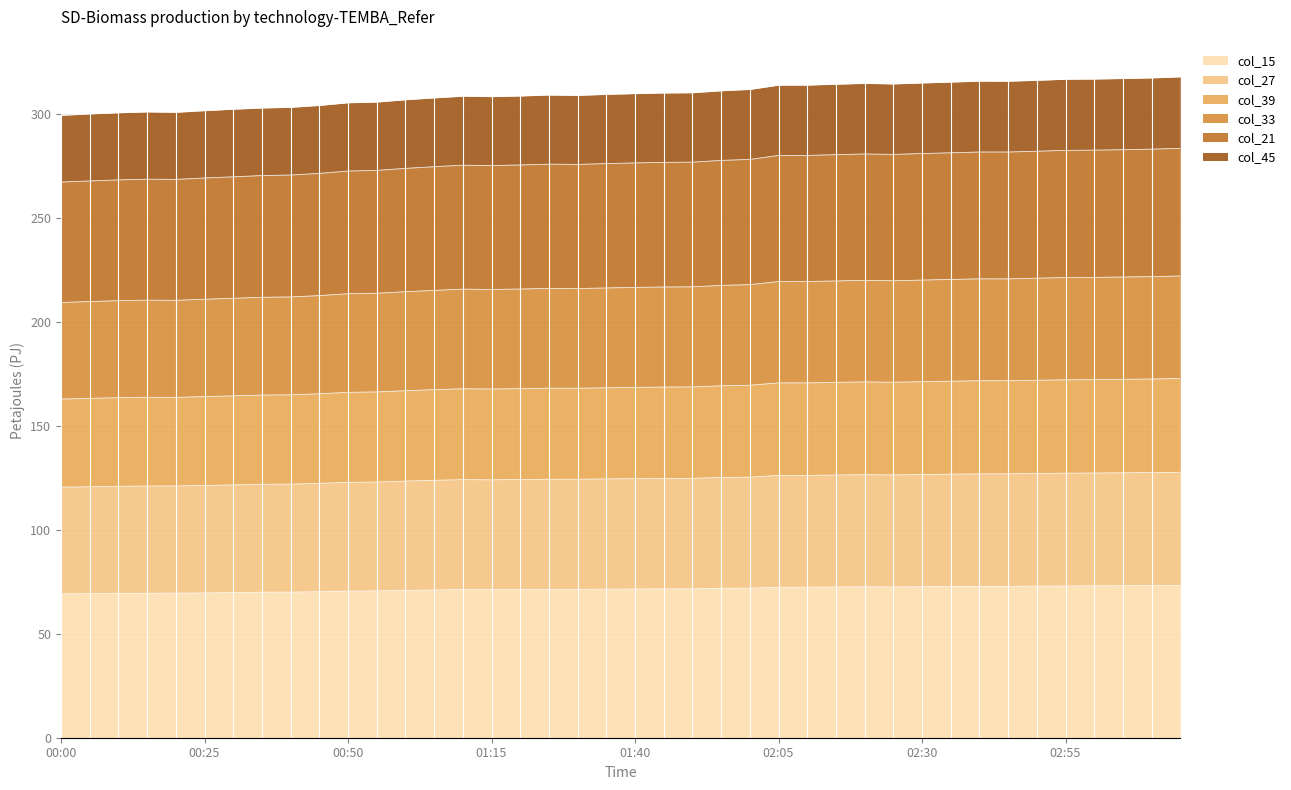

What is the lowest value of the col_15 series?

69.2